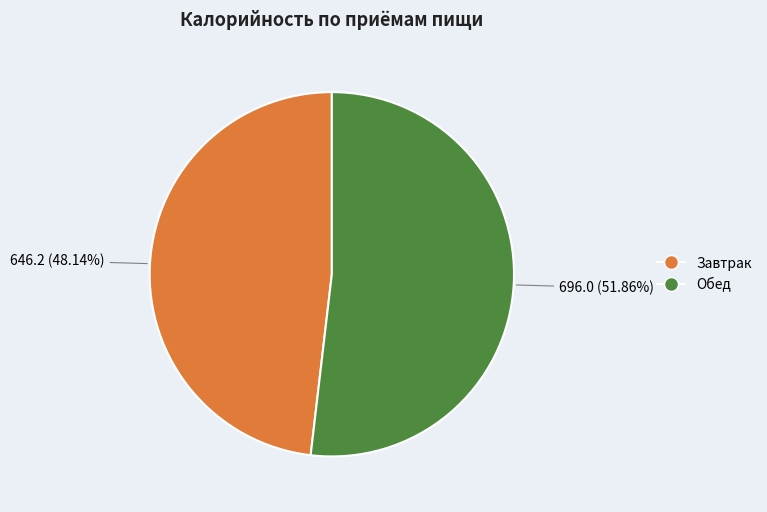

To the nearest percent, what portion does Завтрак represent?

48%